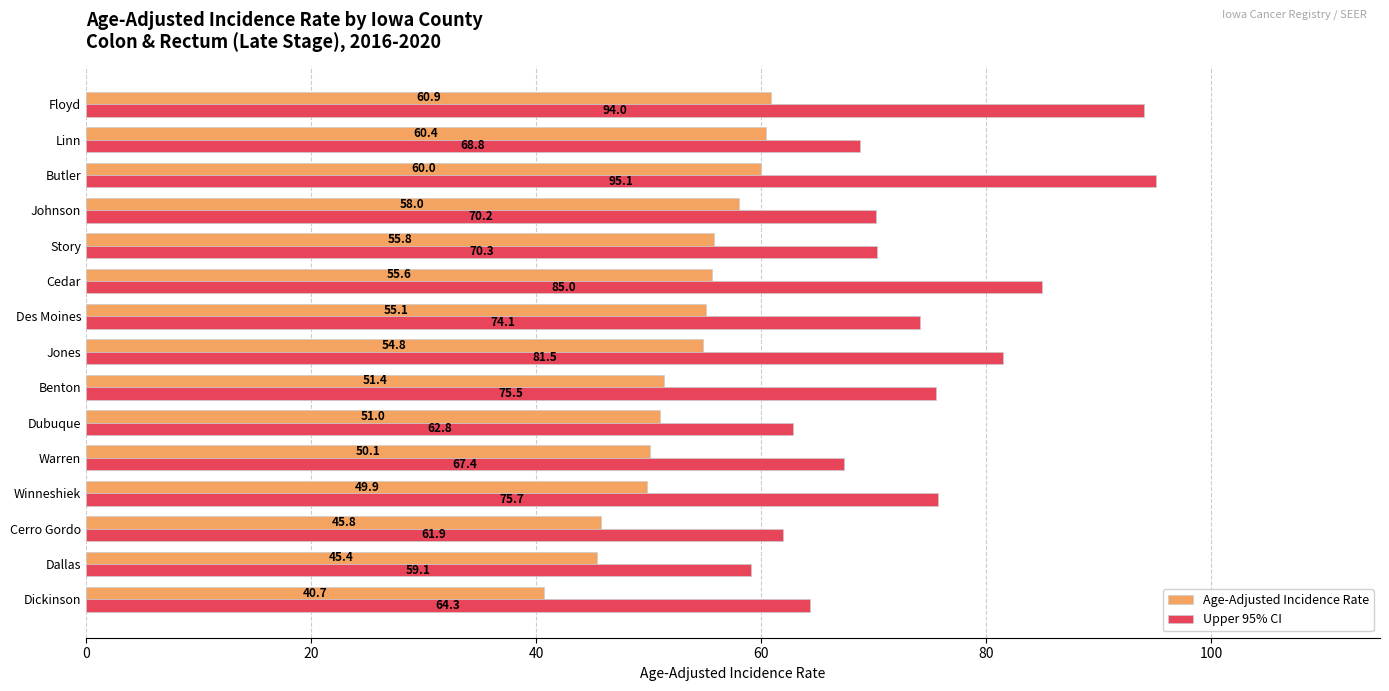

Rank the categories by Upper 95% CI value from highest to lowest.

Butler, Floyd, Cedar, Jones, Winneshiek, Benton, Des Moines, Story, Johnson, Linn, Warren, Dickinson, Dubuque, Cerro Gordo, Dallas